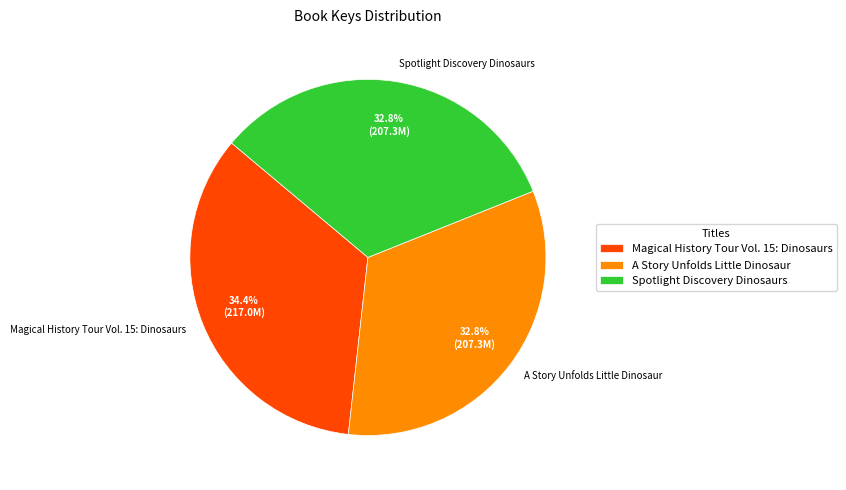

What is the ratio of the value at A Story Unfolds Little Dinosaur to the value at Spotlight Discovery Dinosaurs?

1.0